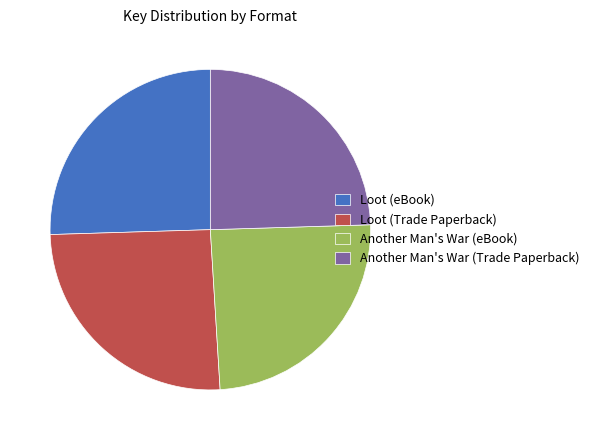

Does Another Man's War (eBook) account for over 50% of the chart?

No